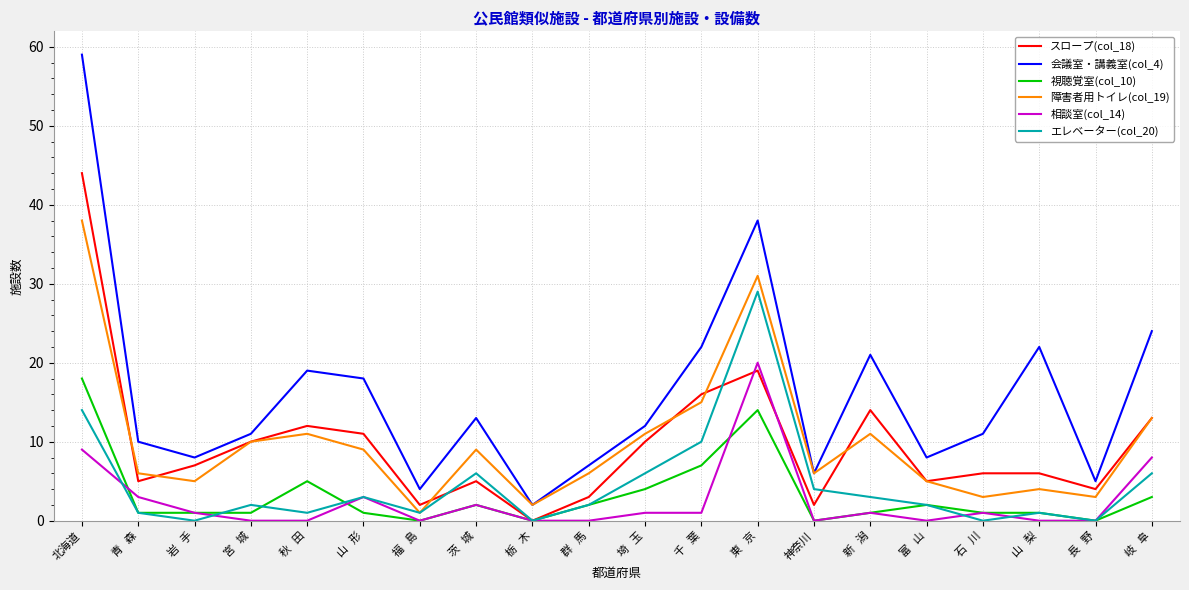

What is the greatest value displayed?

59